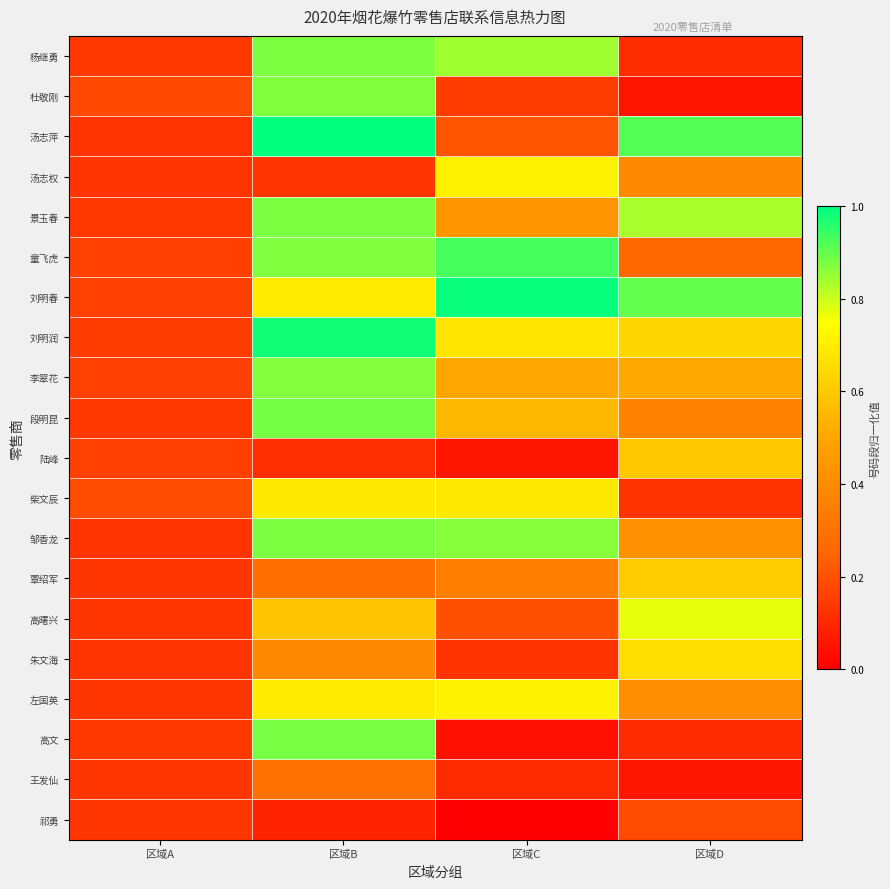

Reading left to right, list all the values displayed in this chart.

杨继勇: 区域A=0.1	区域B=0.9	区域C=0.8	区域D=0.1
杜敬刚: 区域A=0.2	区域B=0.9	区域C=0.1	区域D=0.1
汤志萍: 区域A=0.1	区域B=1.0	区域C=0.2	区域D=0.9
汤志权: 区域A=0.1	区域B=0.1	区域C=0.7	区域D=0.4
景玉春: 区域A=0.1	区域B=0.9	区域C=0.4	区域D=0.8
童飞虎: 区域A=0.2	区域B=0.9	区域C=0.9	区域D=0.3
刘明春: 区域A=0.2	区域B=0.7	区域C=1.0	区域D=0.9
刘明润: 区域A=0.2	区域B=1.0	区域C=0.7	区域D=0.6
李翠花: 区域A=0.2	区域B=0.9	区域C=0.5	区域D=0.5
段明昆: 区域A=0.1	区域B=0.9	区域C=0.6	区域D=0.4
陆峰: 区域A=0.2	区域B=0.1	区域C=0.1	区域D=0.6
柴文辰: 区域A=0.2	区域B=0.7	区域C=0.7	区域D=0.1
邹香龙: 区域A=0.1	区域B=0.9	区域C=0.9	区域D=0.4
覃绍军: 区域A=0.1	区域B=0.3	区域C=0.3	区域D=0.6
高曙兴: 区域A=0.1	区域B=0.6	区域C=0.2	区域D=0.8
朱文海: 区域A=0.1	区域B=0.4	区域C=0.1	区域D=0.7
左国英: 区域A=0.1	区域B=0.7	区域C=0.7	区域D=0.4
高文: 区域A=0.1	区域B=0.9	区域C=0.0	区域D=0.1
王发仙: 区域A=0.1	区域B=0.3	区域C=0.1	区域D=0.1
祁勇: 区域A=0.1	区域B=0.1	区域C=0.0	区域D=0.2